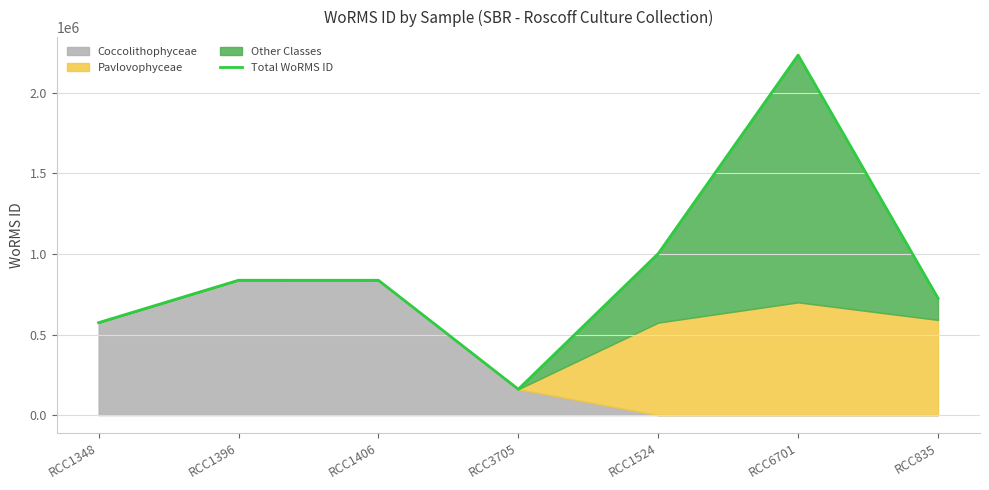

Where does the data first go above 836860?

RCC1396